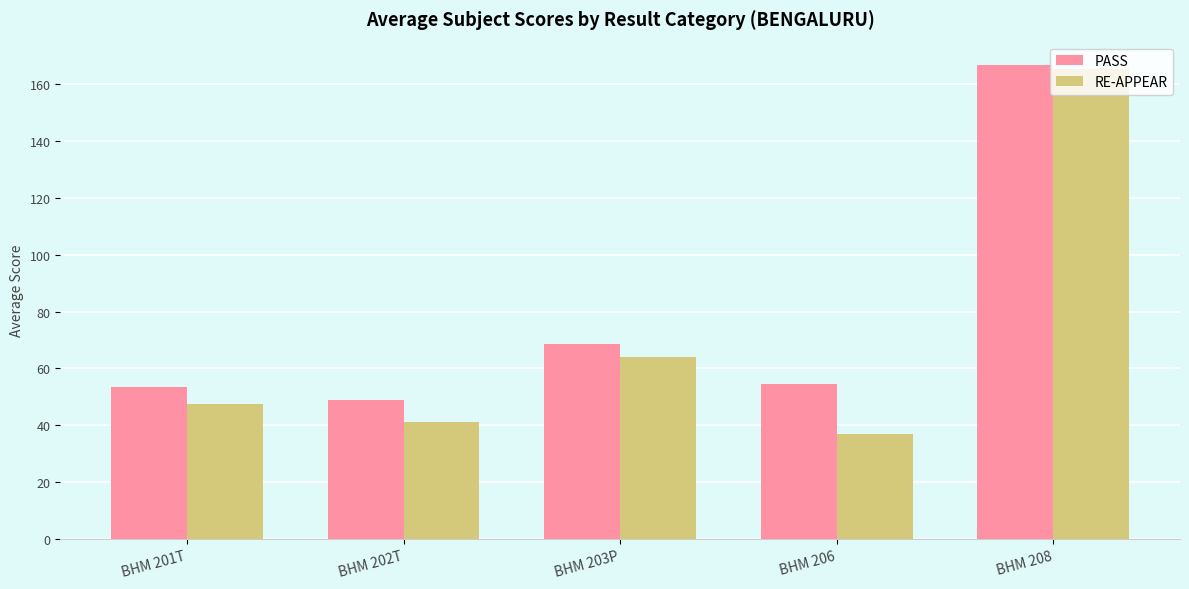

At which category is the sum across all series the highest?

BHM 208